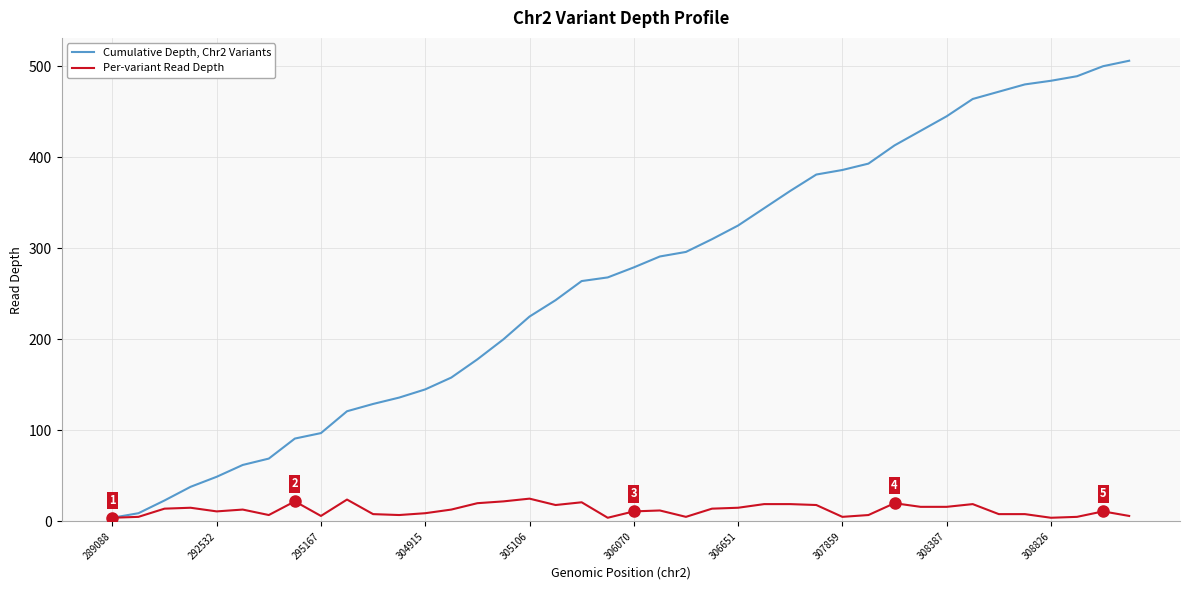

Rank the series by their maximum value, from lowest to highest.

Per-variant Read Depth, Cumulative Depth, Chr2 Variants